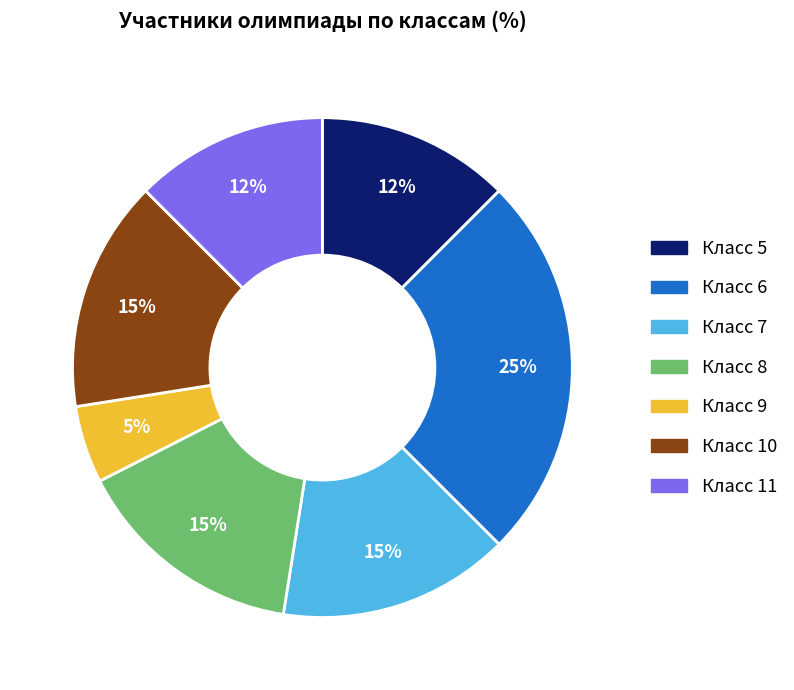

To the nearest percent, what is the average slice percentage?

14%